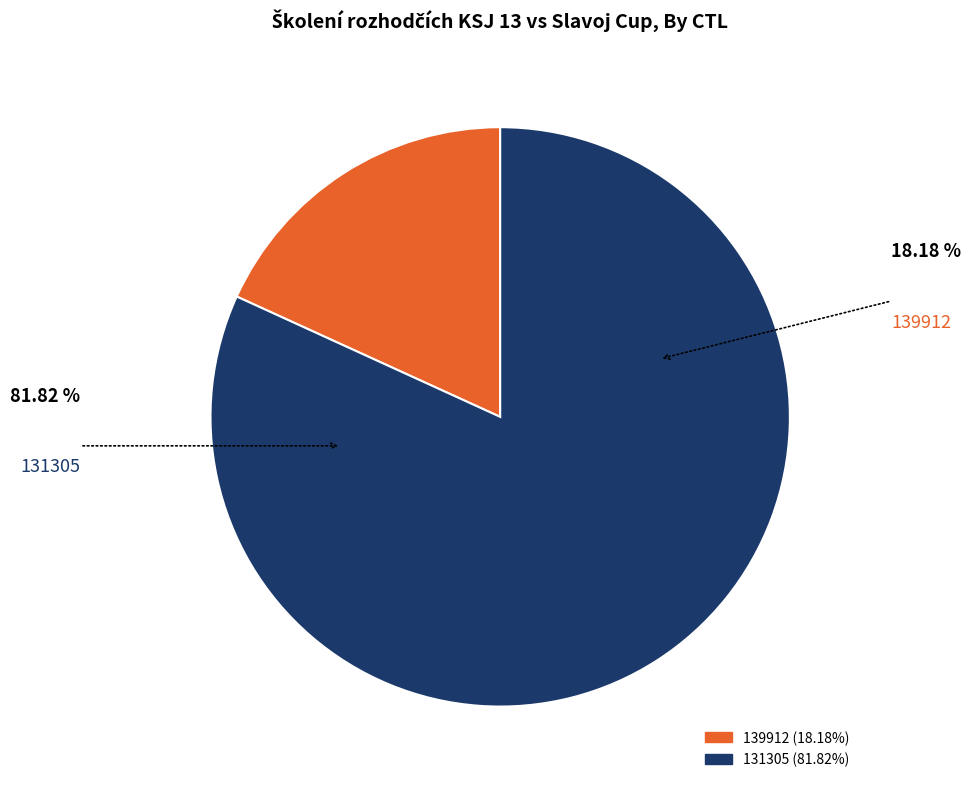

Does any single category account for the majority?

Yes